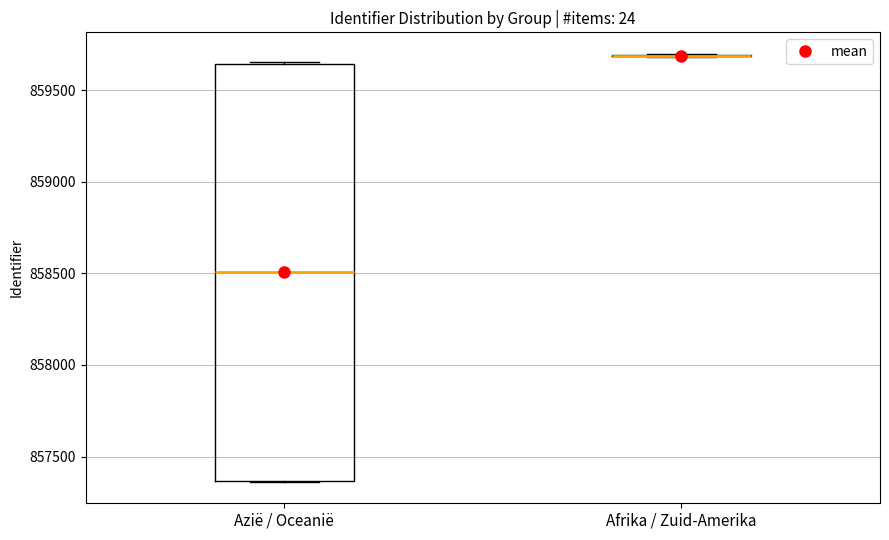

Comparing the boxes themselves (not the whiskers), which one is the tallest?

Azië / Oceanië